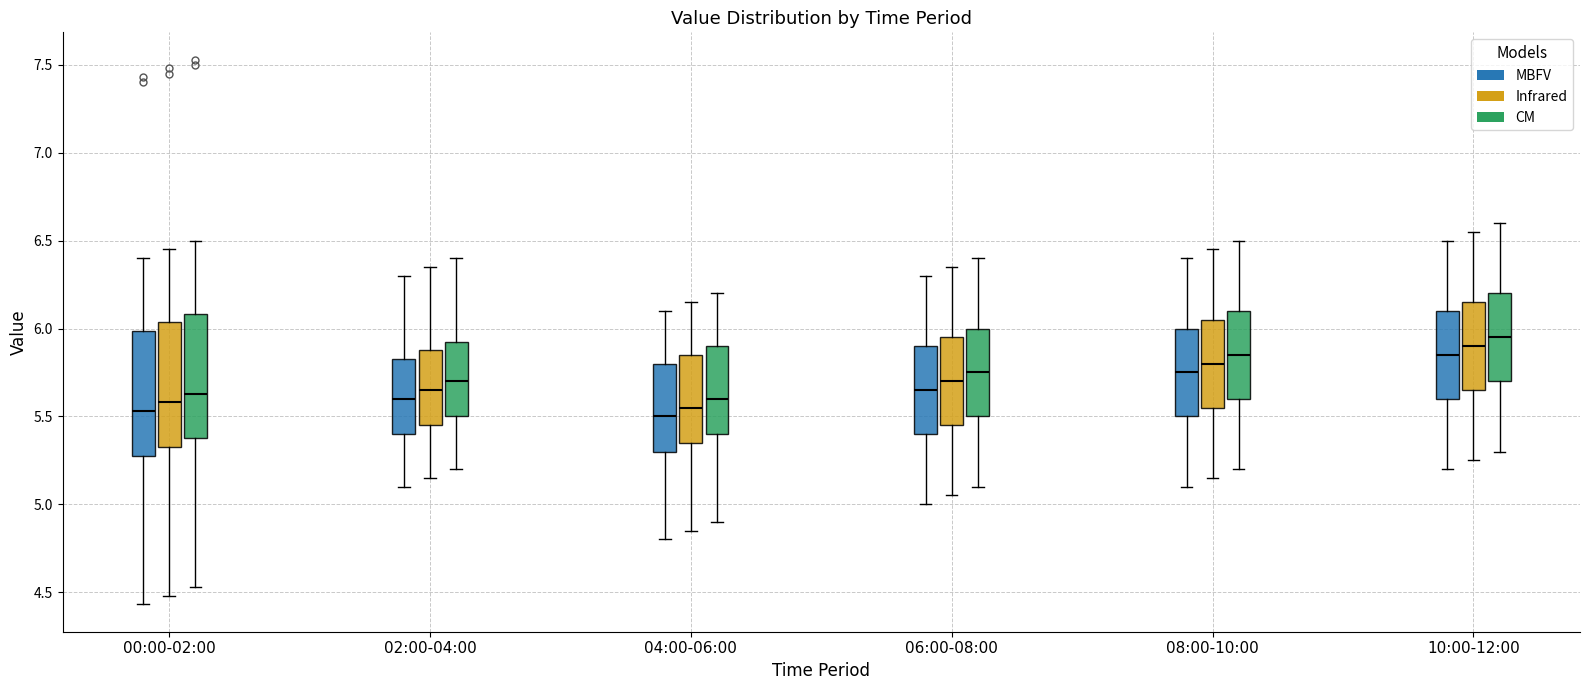

Reading left to right, read every box against the y-axis: the position of its median line, the range the box covers, and the ends of its whiskers. The values are not printed on the chart, so give them approximately, as read against the axis.

00:00-02:00 (MBFV): median 5.55, box 5.30 to 6.00, whiskers 4.45 to 6.40
00:00-02:00 (Infrared): median 5.60, box 5.35 to 6.05, whiskers 4.50 to 6.45
00:00-02:00 (CM): median 5.65, box 5.40 to 6.10, whiskers 4.55 to 6.50
02:00-04:00 (MBFV): median 5.60, box 5.40 to 5.85, whiskers 5.10 to 6.30
02:00-04:00 (Infrared): median 5.65, box 5.45 to 5.90, whiskers 5.15 to 6.35
02:00-04:00 (CM): median 5.70, box 5.50 to 5.95, whiskers 5.20 to 6.40
04:00-06:00 (MBFV): median 5.50, box 5.30 to 5.80, whiskers 4.80 to 6.10
04:00-06:00 (Infrared): median 5.55, box 5.35 to 5.85, whiskers 4.85 to 6.15
04:00-06:00 (CM): median 5.60, box 5.40 to 5.90, whiskers 4.90 to 6.20
06:00-08:00 (MBFV): median 5.65, box 5.40 to 5.90, whiskers 5.00 to 6.30
06:00-08:00 (Infrared): median 5.70, box 5.45 to 5.95, whiskers 5.05 to 6.35
06:00-08:00 (CM): median 5.75, box 5.50 to 6.00, whiskers 5.10 to 6.40
08:00-10:00 (MBFV): median 5.75, box 5.50 to 6.00, whiskers 5.10 to 6.40
08:00-10:00 (Infrared): median 5.80, box 5.55 to 6.05, whiskers 5.15 to 6.45
08:00-10:00 (CM): median 5.85, box 5.60 to 6.10, whiskers 5.20 to 6.50
10:00-12:00 (MBFV): median 5.85, box 5.60 to 6.10, whiskers 5.20 to 6.50
10:00-12:00 (Infrared): median 5.90, box 5.65 to 6.15, whiskers 5.25 to 6.55
10:00-12:00 (CM): median 5.95, box 5.70 to 6.20, whiskers 5.30 to 6.60